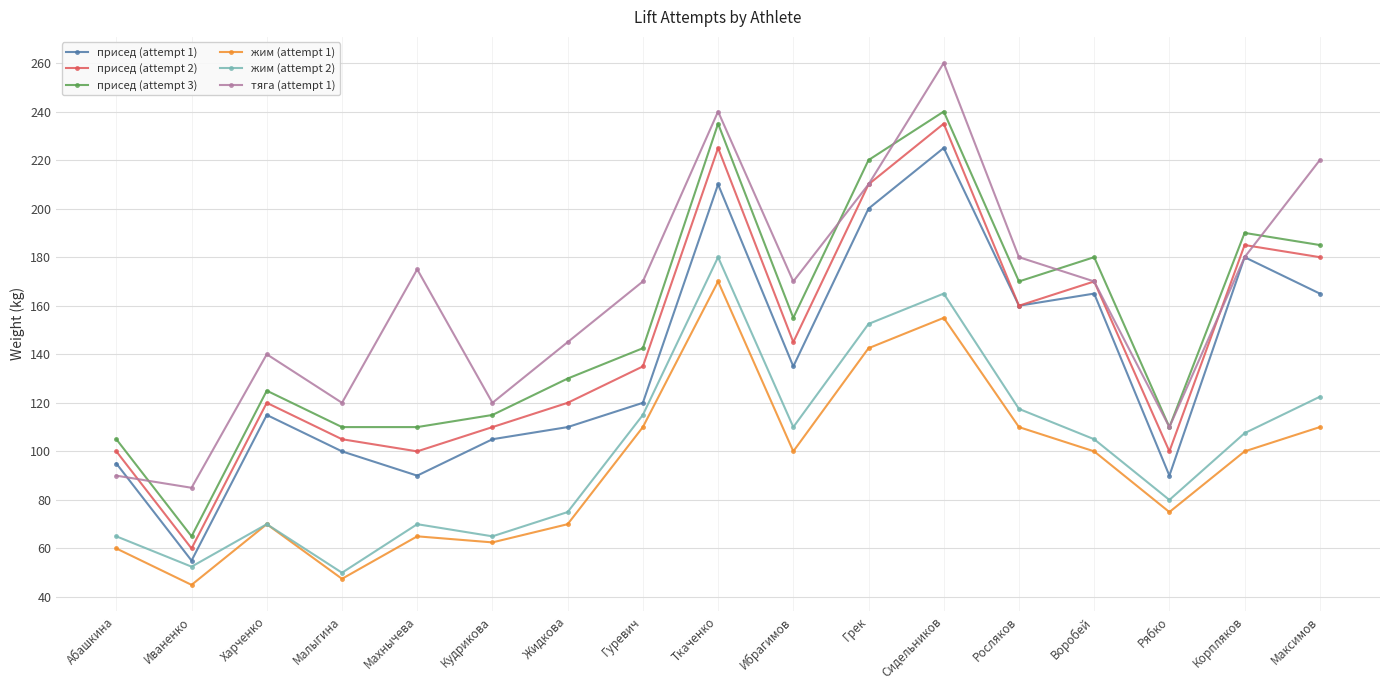

What is the difference between the highest and lowest values at Рябко?

35.0